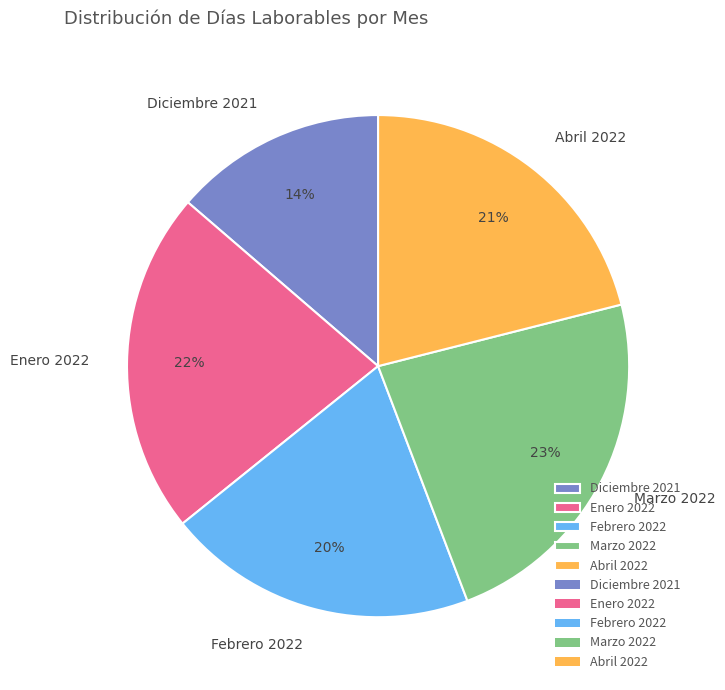

What is the largest slice in the pie chart?

Marzo 2022